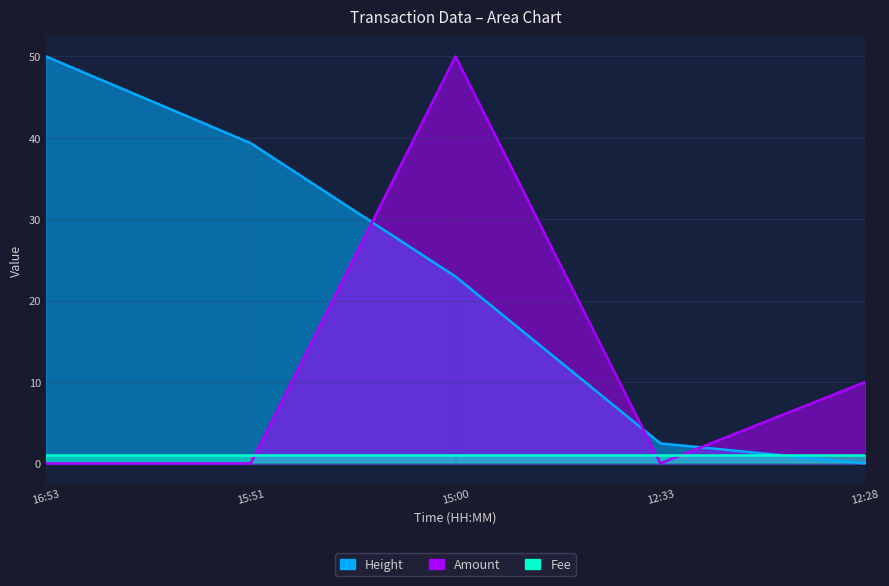

Where is the first local minimum for Amount?

12:33